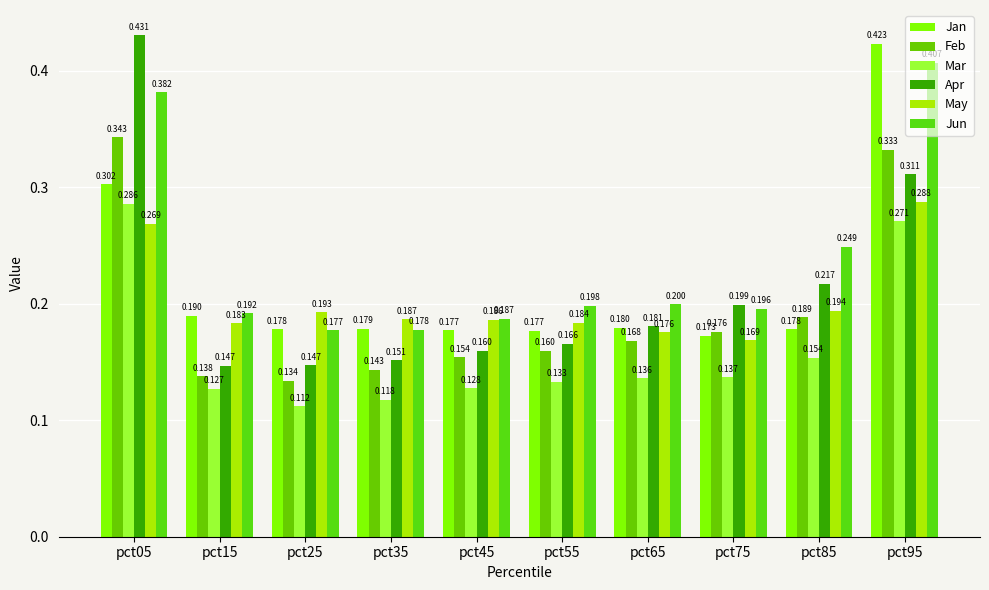

What is the value of the Mar bar at the 8th from the left?

0.1